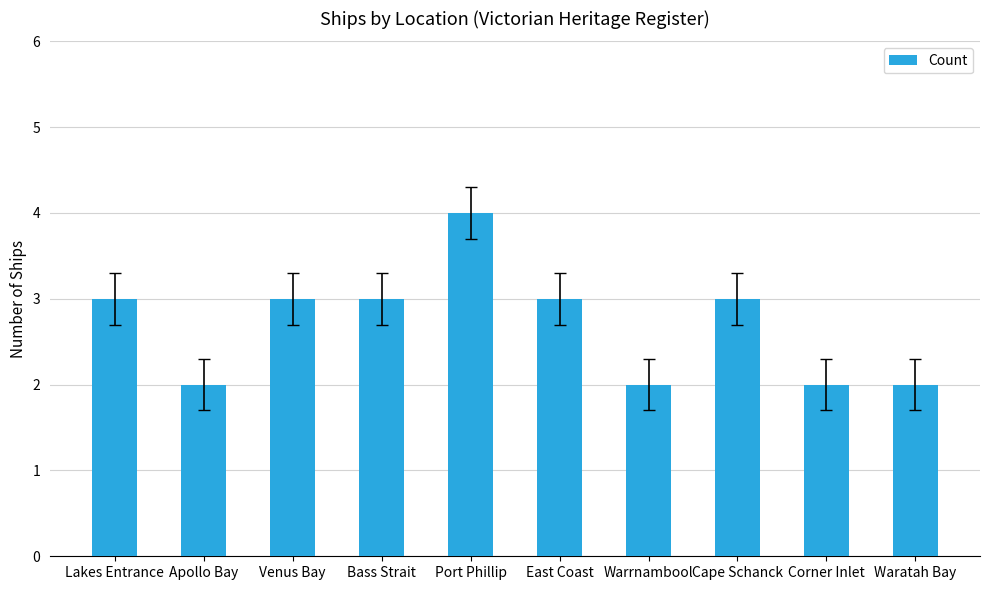

What is the difference between the values at Cape Schanck and Warrnambool?

1